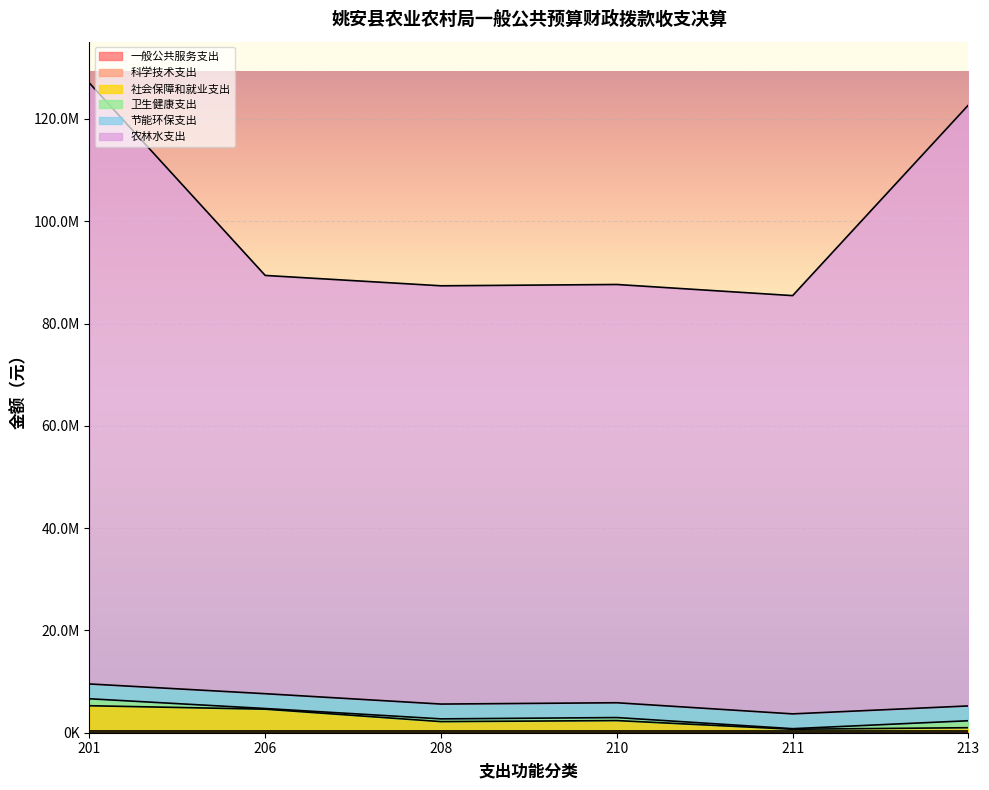

The 节能环保支出 series shows 1655505.2 at 201. True or false?

False